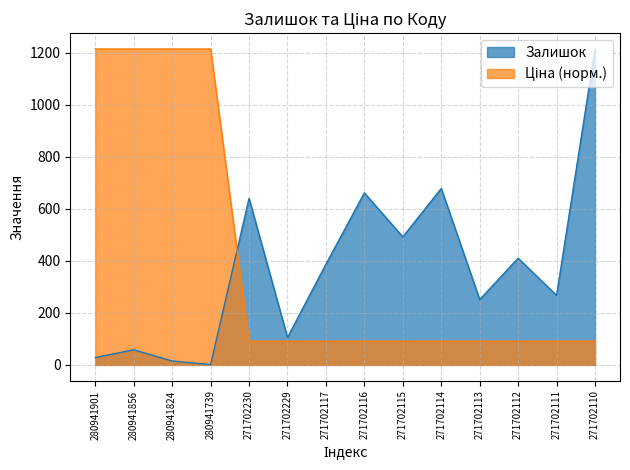

Which series has the largest range (max minus min)?

Залишок